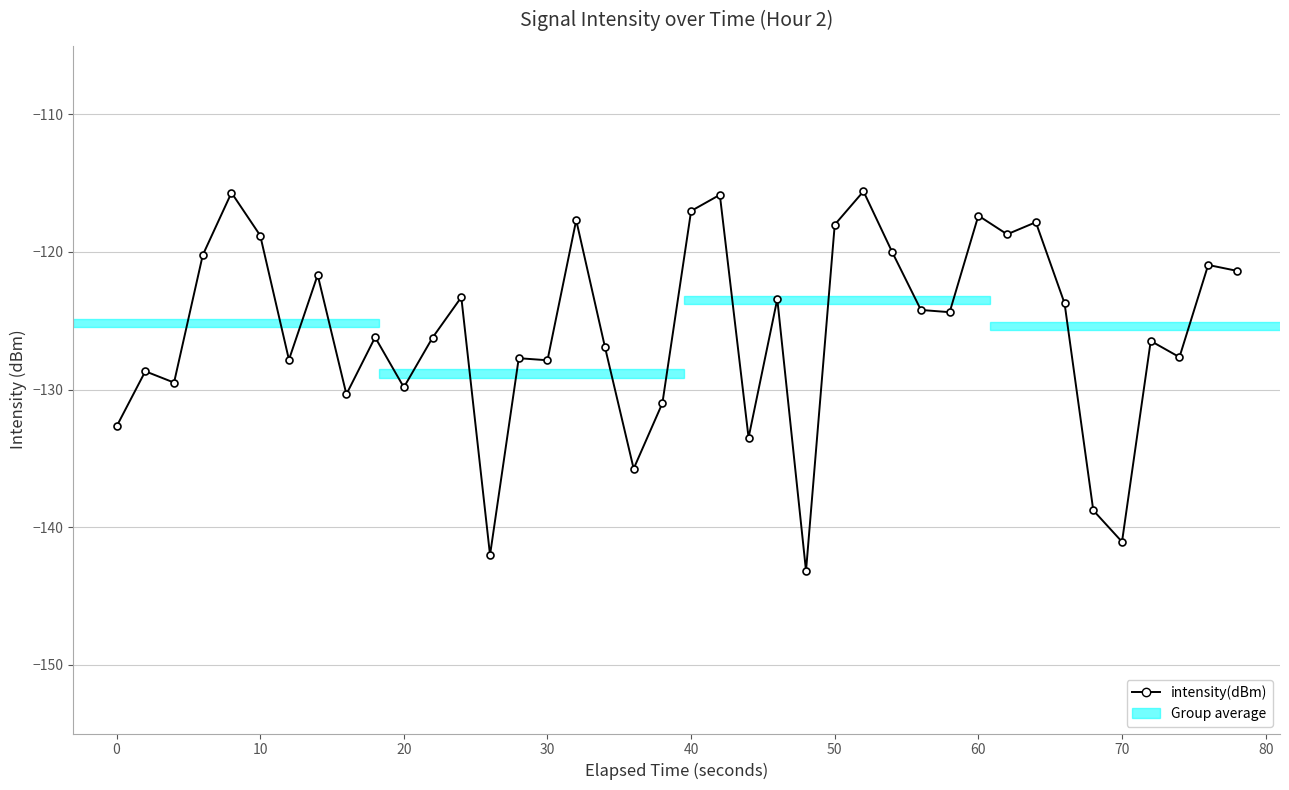

True or false: the data has more than 0 interior local peaks.

True